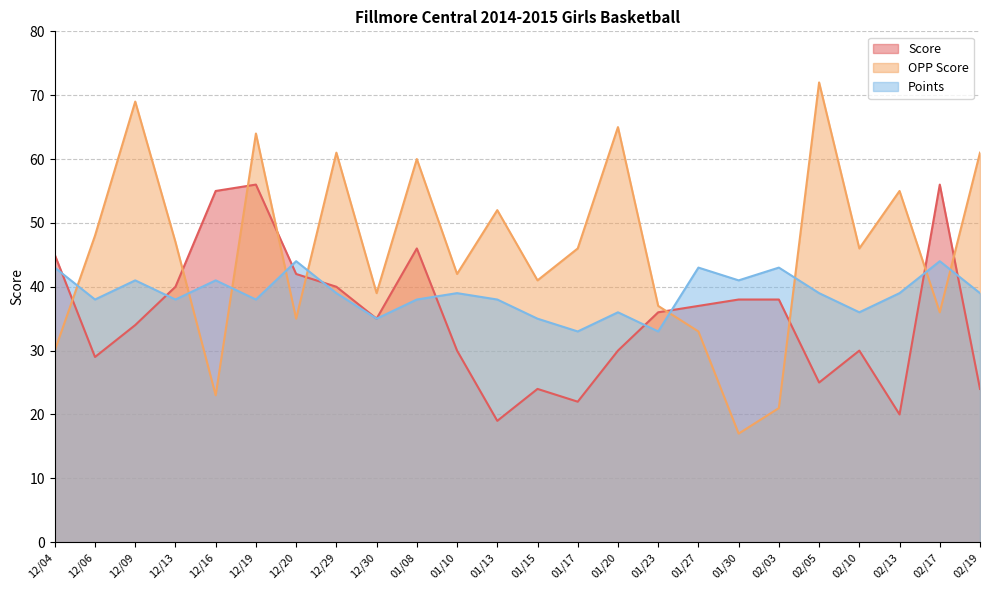

Does the chart display data point markers on the line(s)?

No